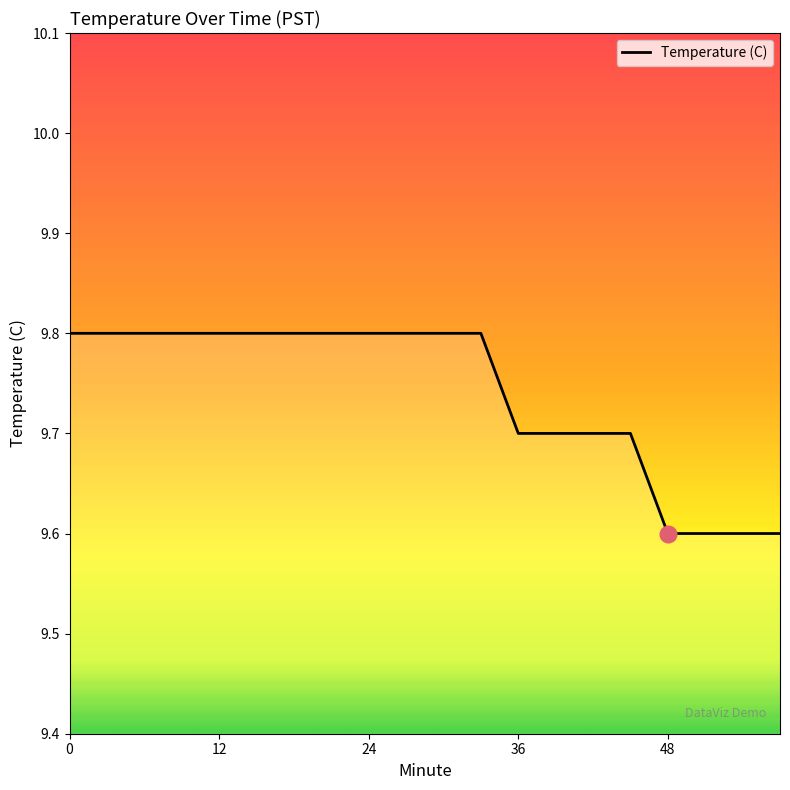

What is the difference between the maximum and minimum values?

0.2